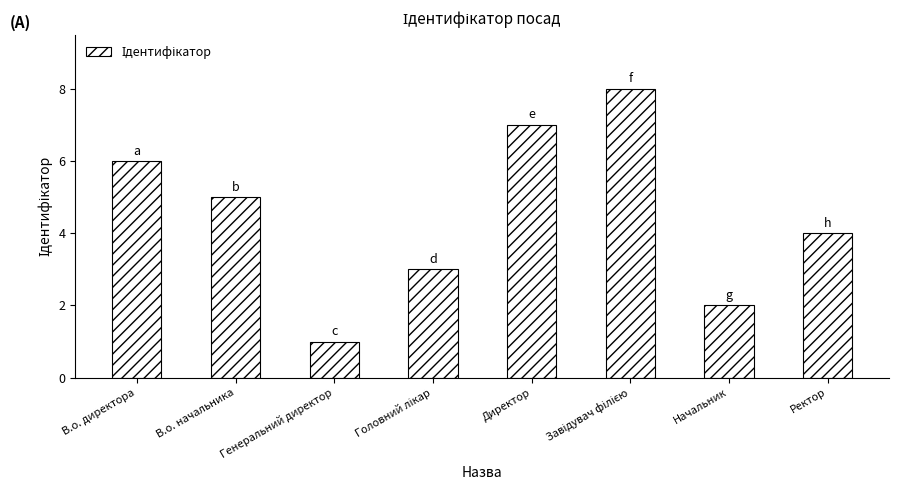

What is the label of the 2nd bar from the left?

В.о. начальника